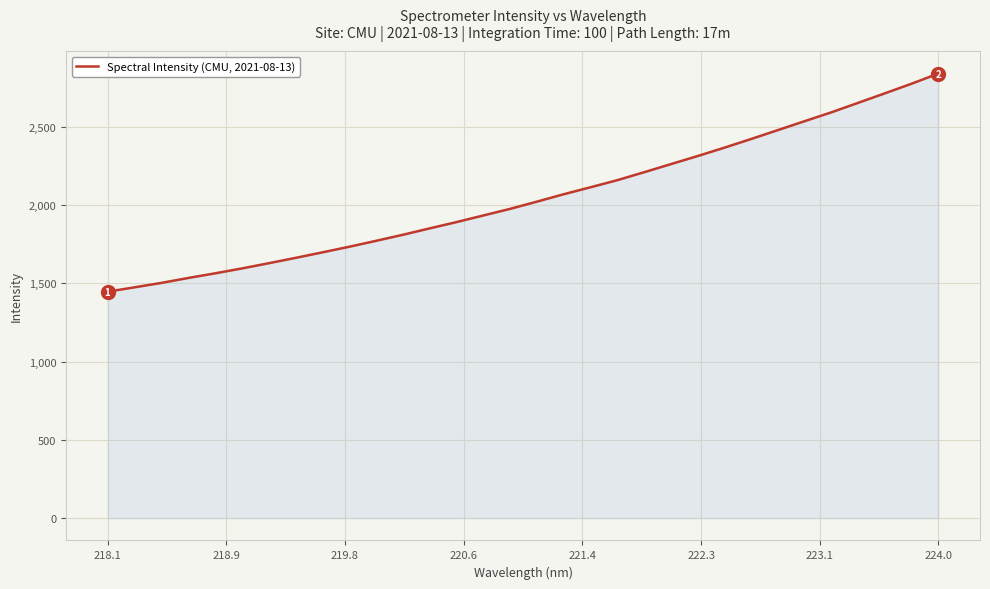

What is the minimum value shown in the chart?

1447.4